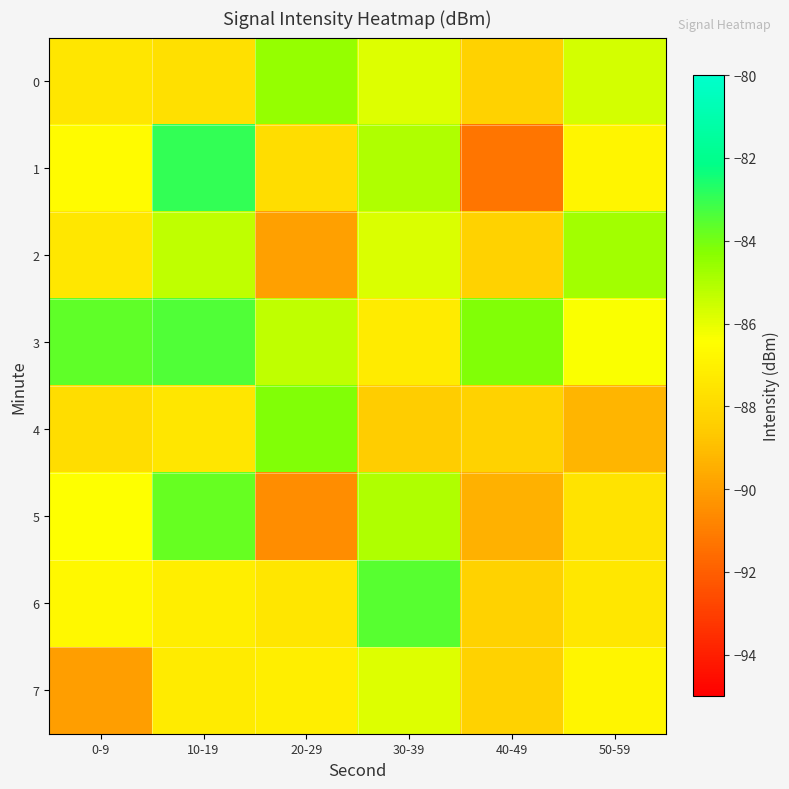

What is the minimum value shown in the chart?

-91.3